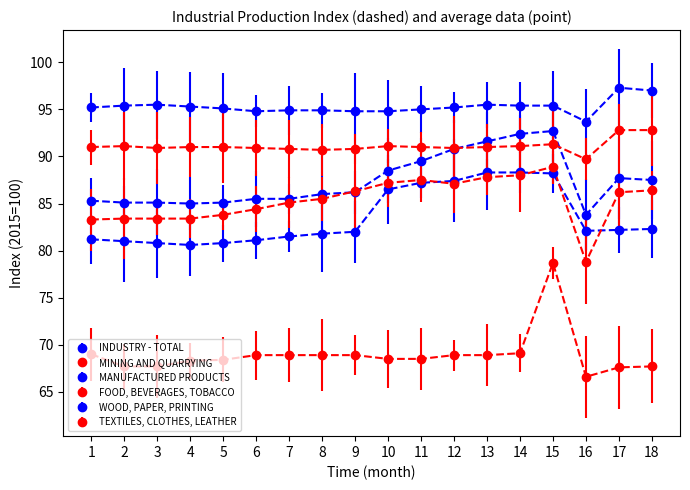

What is the spread (max minus min) of values at 14?

26.3